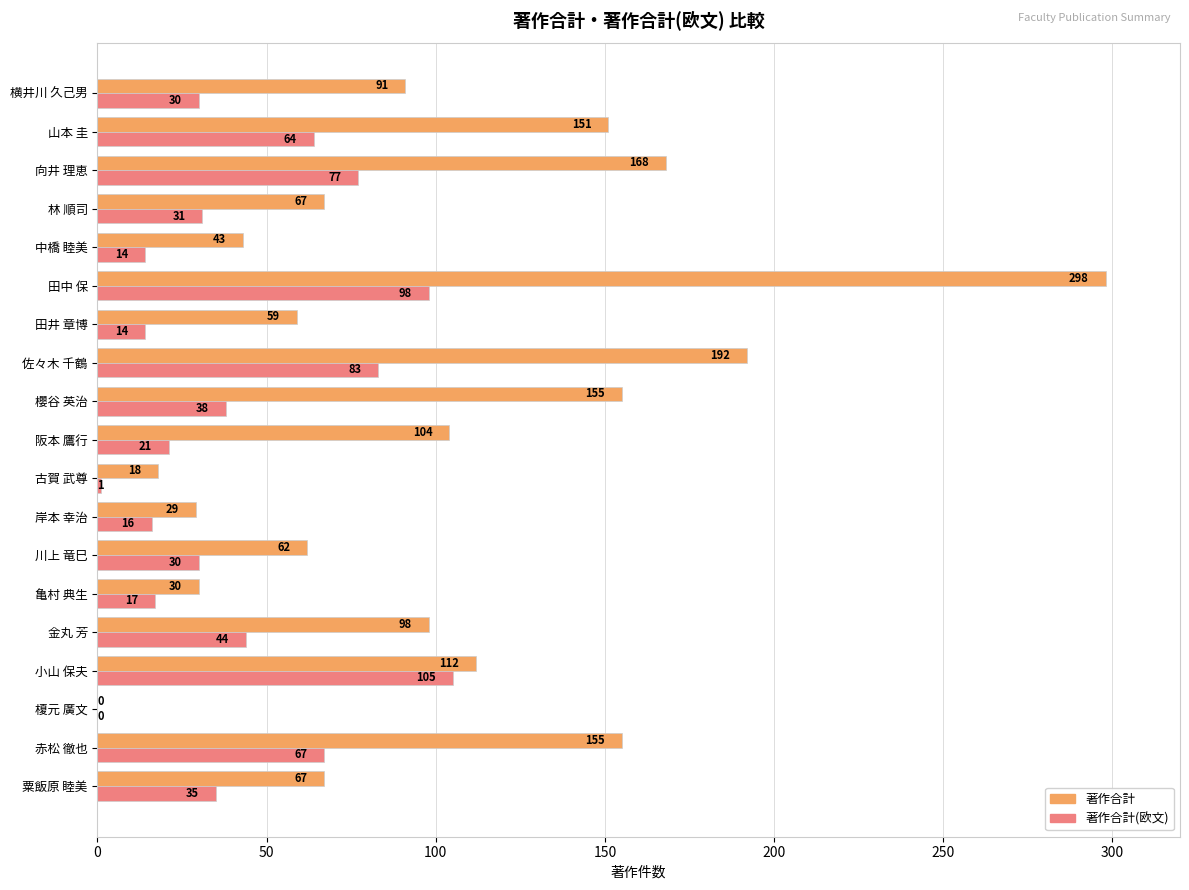

What are all the series names shown in the legend?

著作合計, 著作合計(欧文)